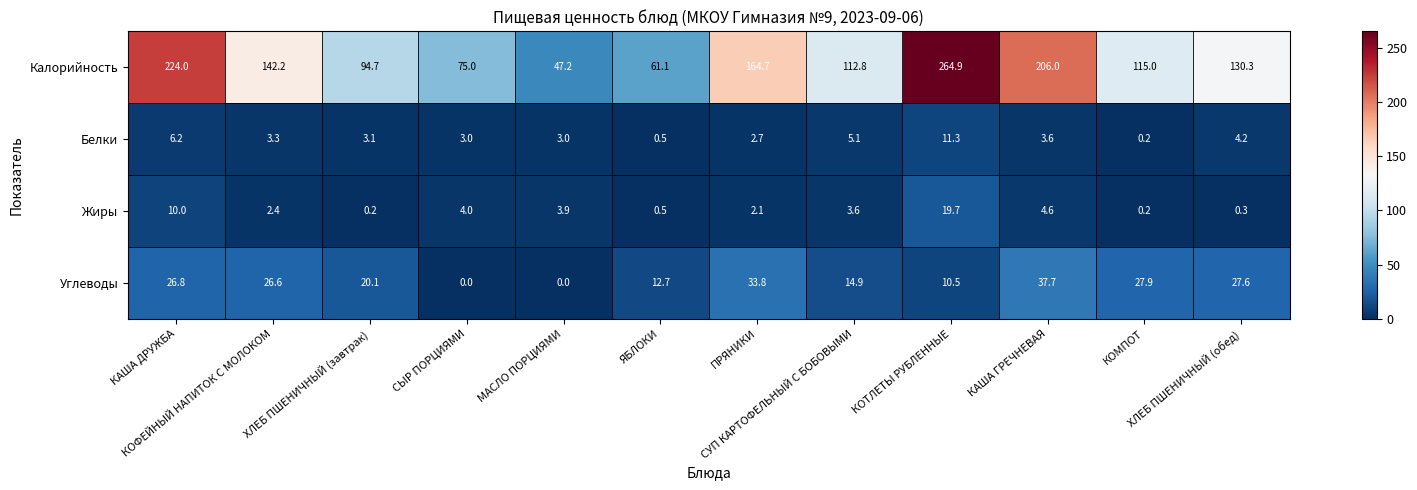

What is the maximum value shown in the chart?

264.9